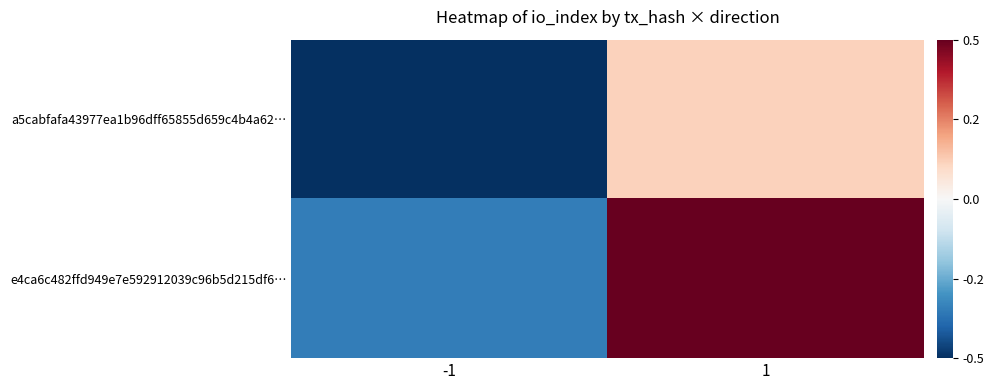

At which category does the chart reach its peak across all series?

1